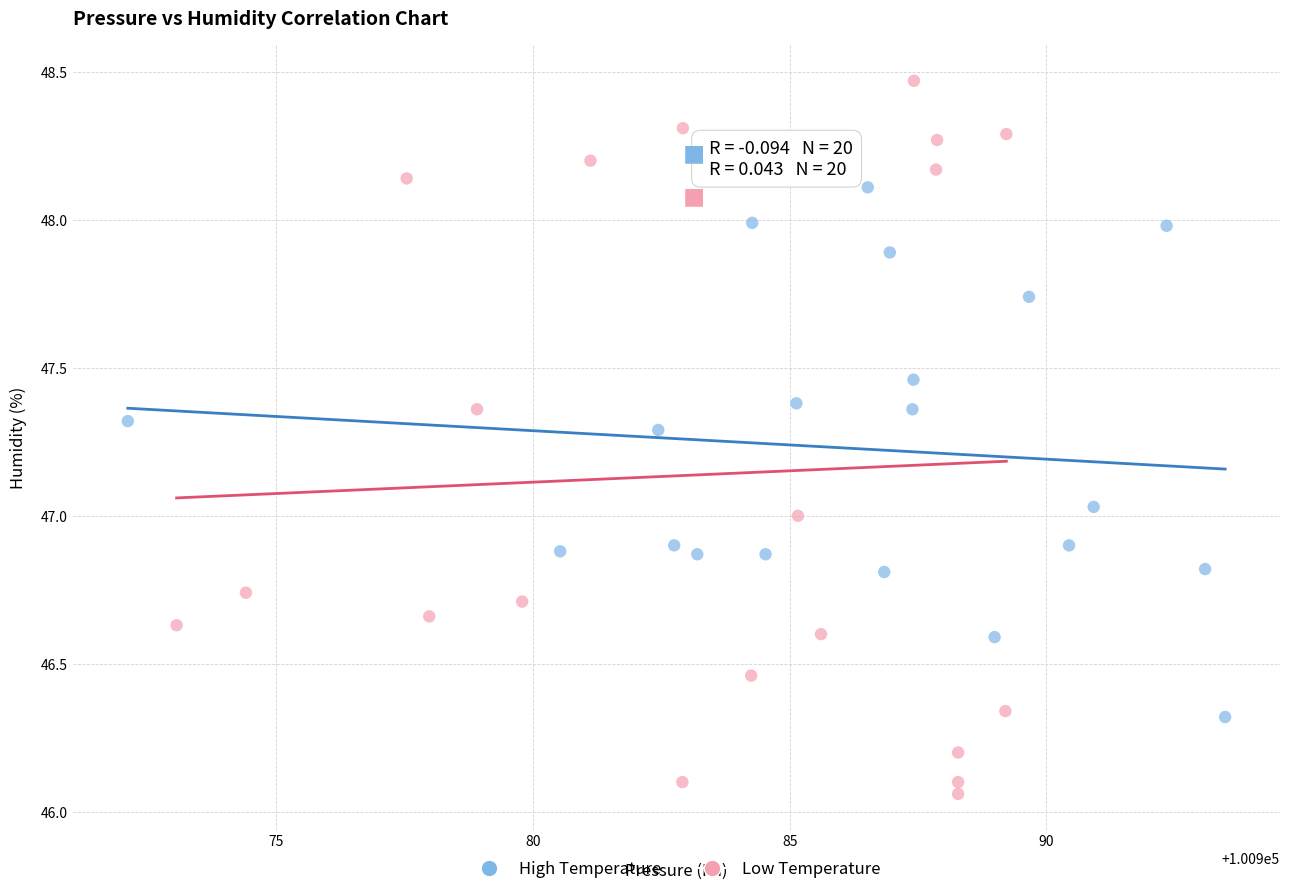

Which series reaches the minimum Y coordinate?

Low Temperature